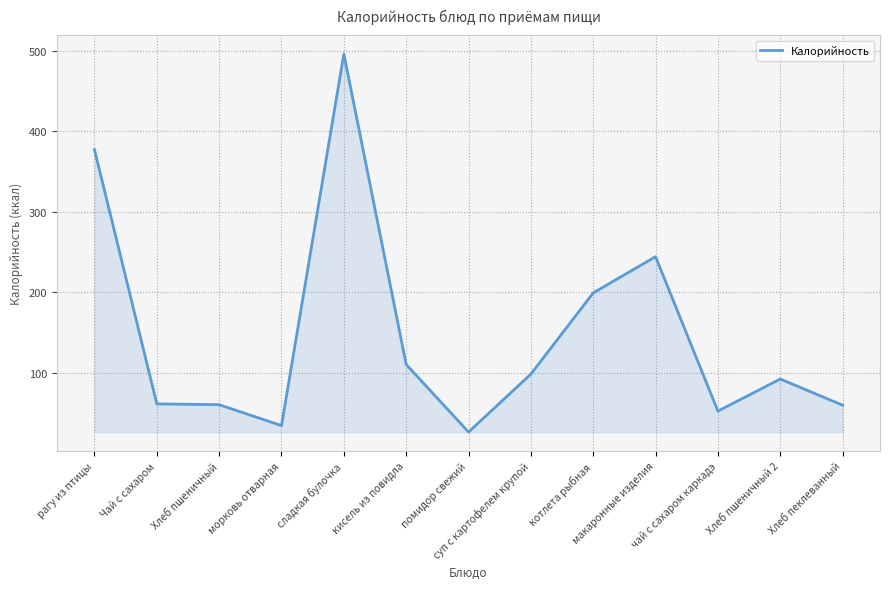

True or false: the data shows 31.8 at Хлеб пеклеванный.

False